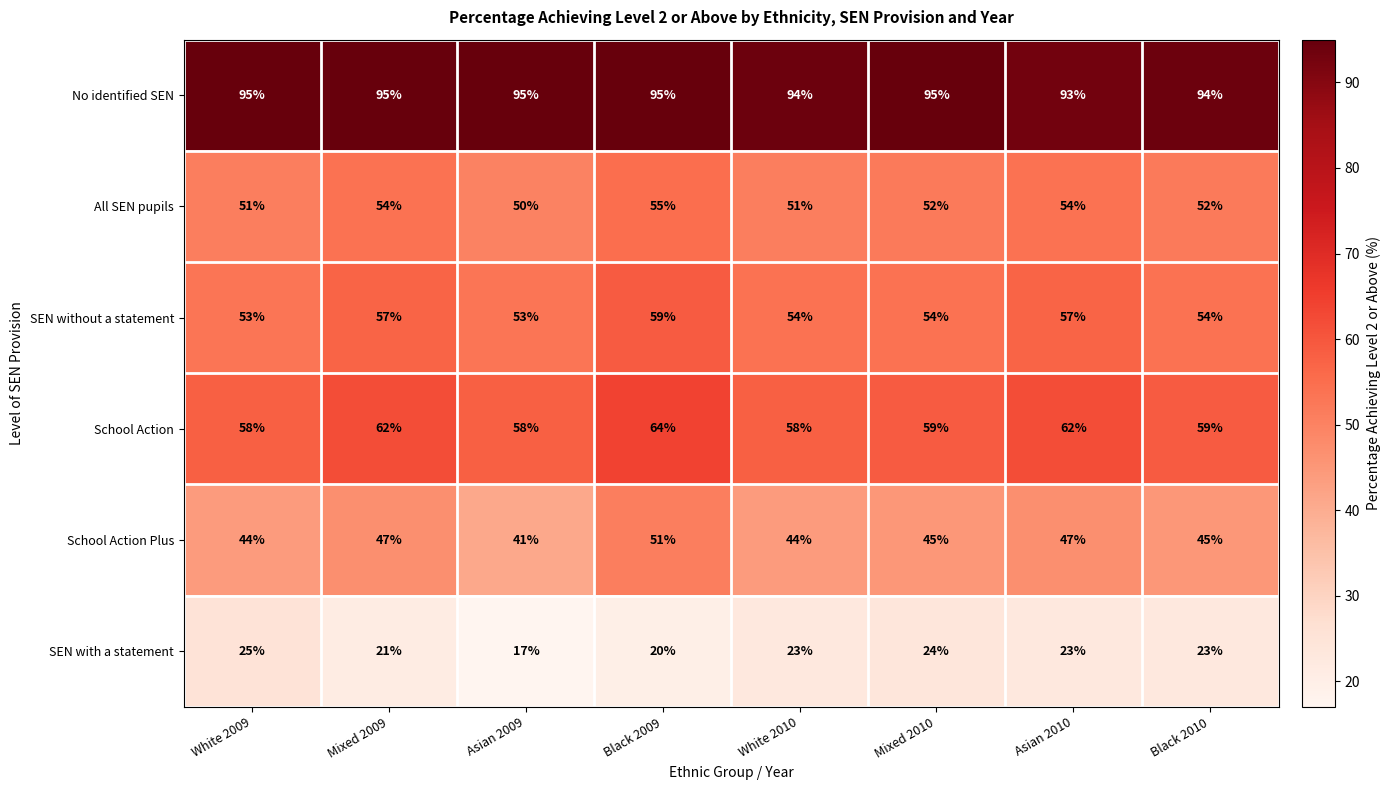

What is the average value of the SEN with a statement series?

22